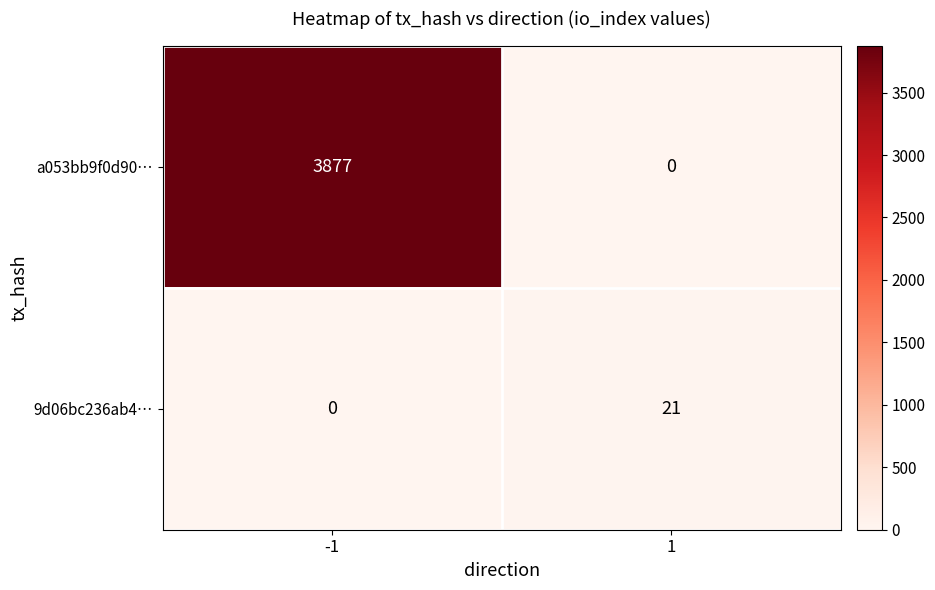

Reading right to left, what are all the values shown in this chart?

a053bb9f0d90…: 0	3877
9d06bc236ab4…: 21	0